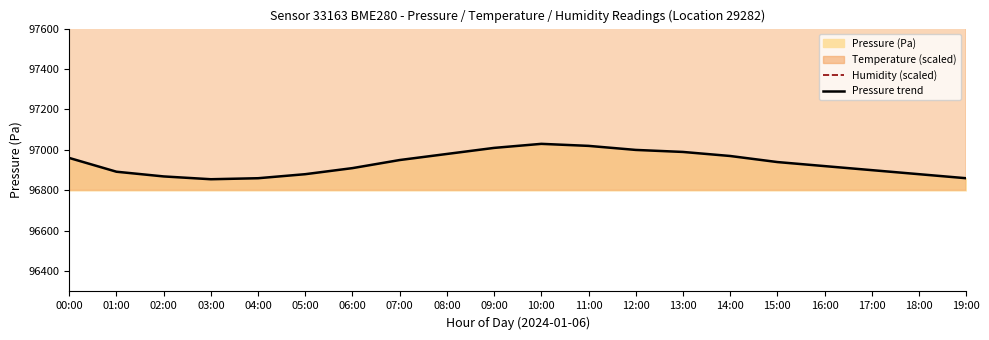

What is the difference between the maximum and second lowest values in the Humidity (scaled) series?

290.0